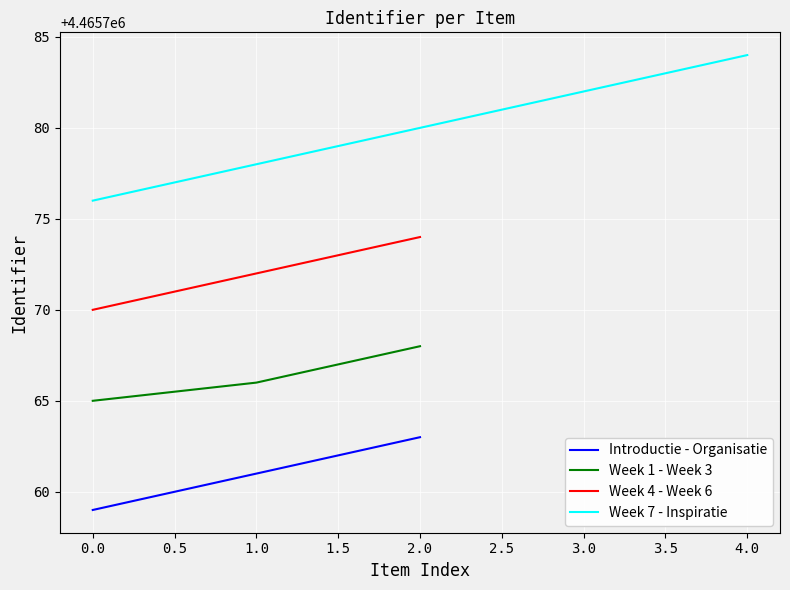

The chart shows a value of 4465778 at Week 7. True or false?

True